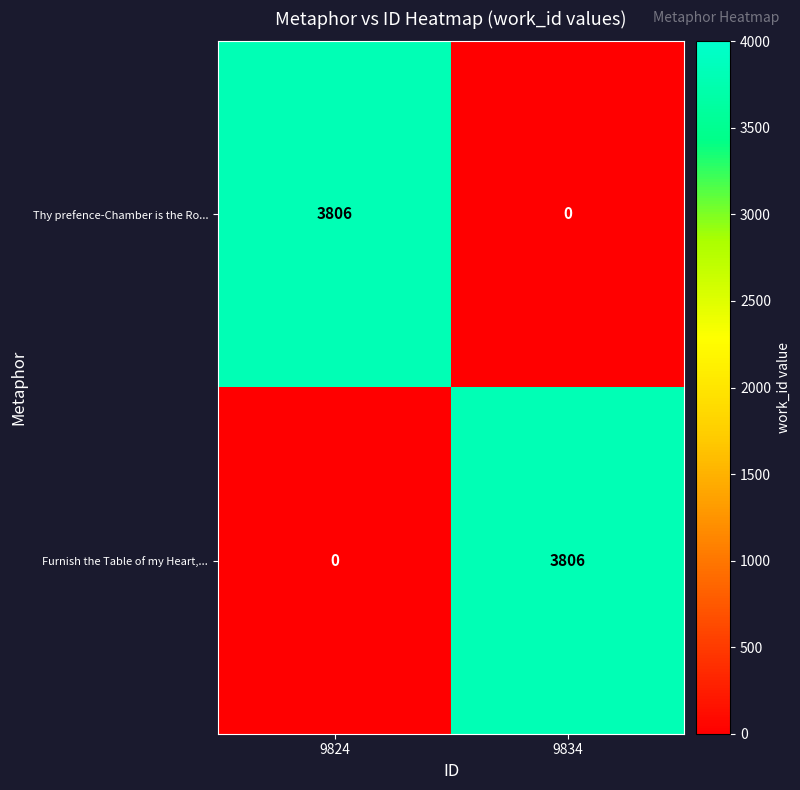

What is the sum of all Thy prefence-Chamber is the Ro... values?

3806